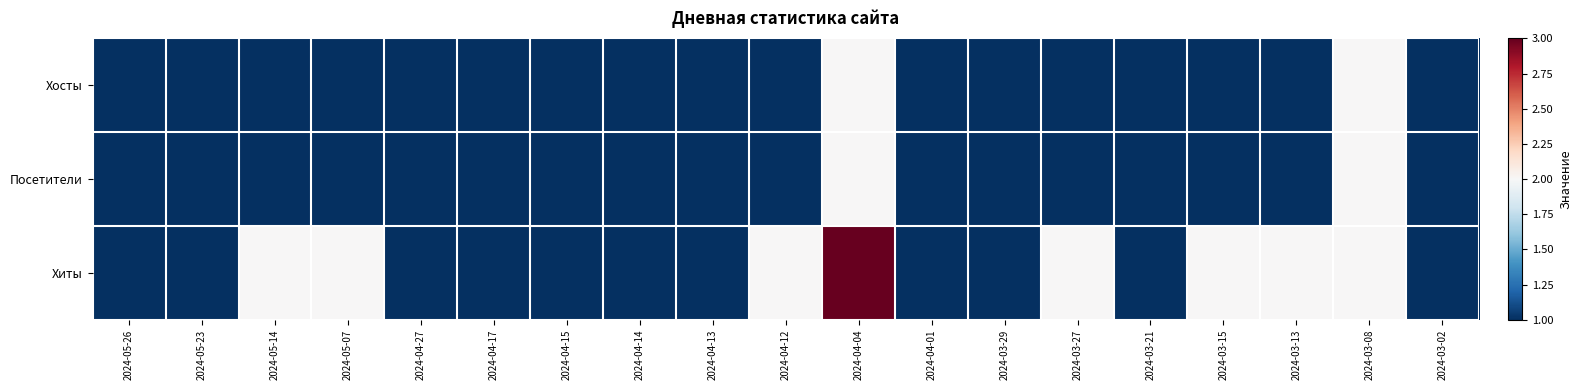

What is the total value across all series at 2024-04-13?

3